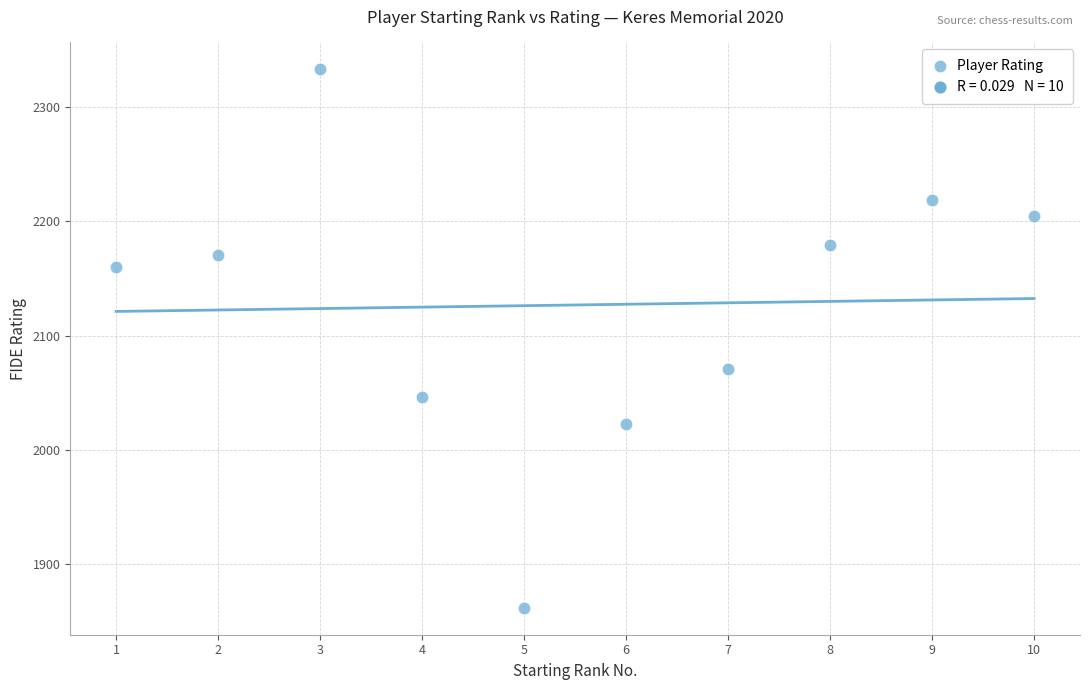

What Y value in the scatter plot is closest to 2097?

2071